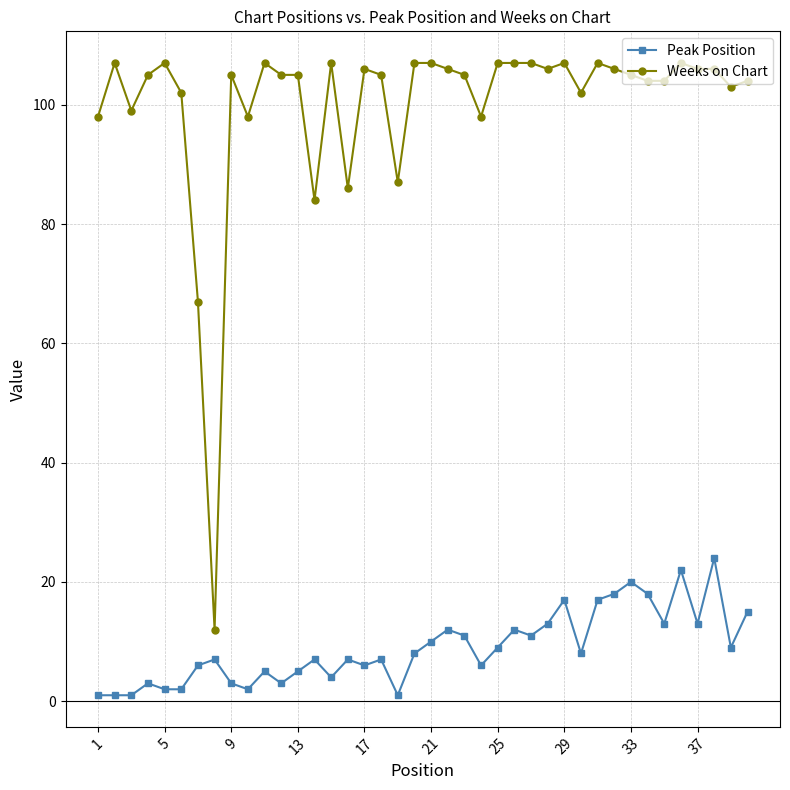

What is the average value of the Weeks on Chart series?

100